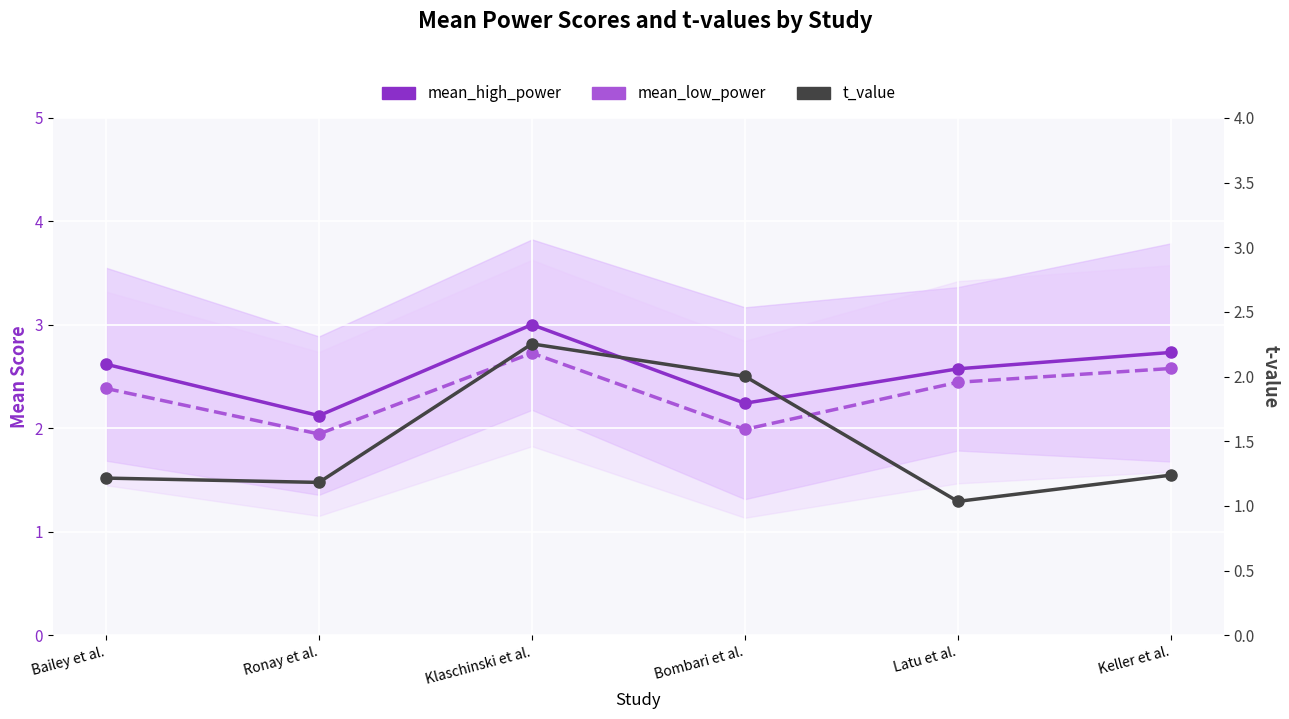

Reading left to right, what are all the values shown in this chart?

mean_high_power: Bailey et al.=2.6	Ronay et al.=2.1	Klaschinski et al.=3.0	Bombari et al.=2.2	Latu et al.=2.6	Keller et al.=2.7
mean_low_power: Bailey et al.=2.4	Ronay et al.=1.9	Klaschinski et al.=2.7	Bombari et al.=2.0	Latu et al.=2.4	Keller et al.=2.6
t_value: Bailey et al.=1.2	Ronay et al.=1.2	Klaschinski et al.=2.3	Bombari et al.=2.0	Latu et al.=1.0	Keller et al.=1.2